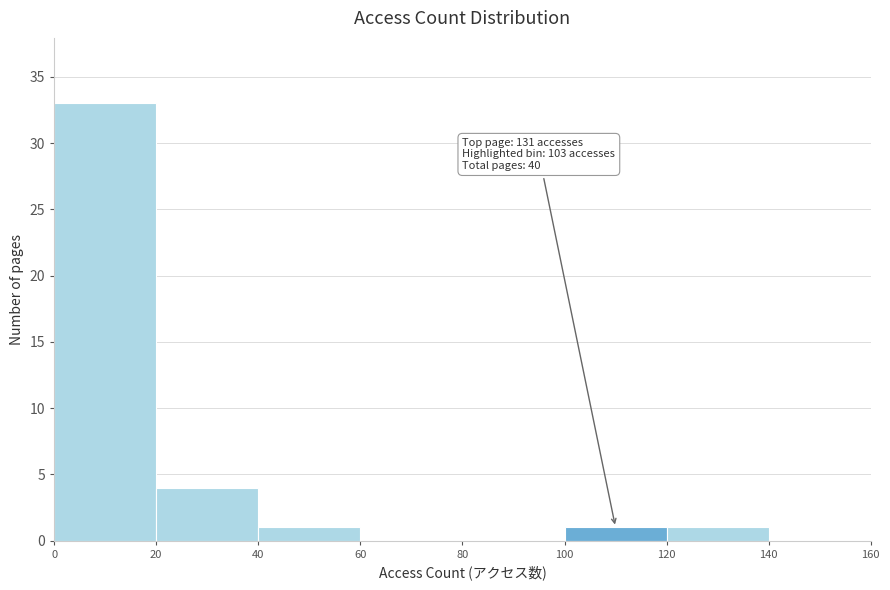

Over which range of the x-axis is the bar tallest?

0 to 20